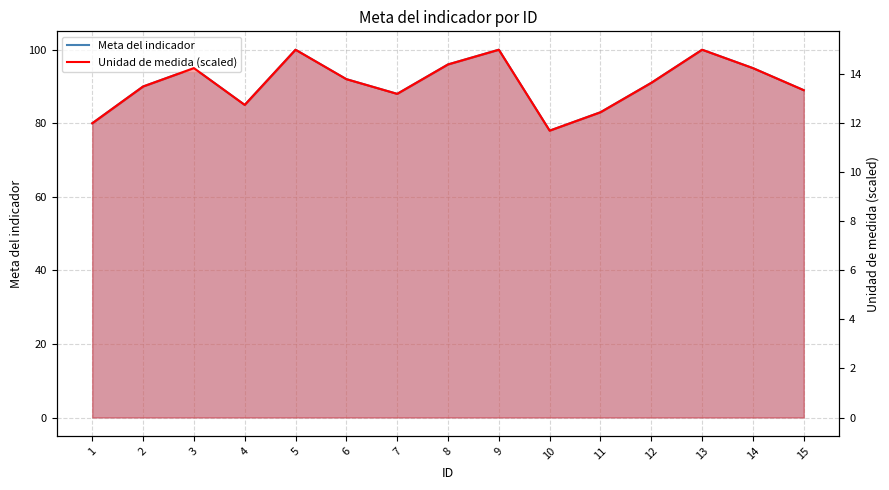

What is the difference between the maximum and minimum values in the Unidad de medida (scaled) series?

3.3